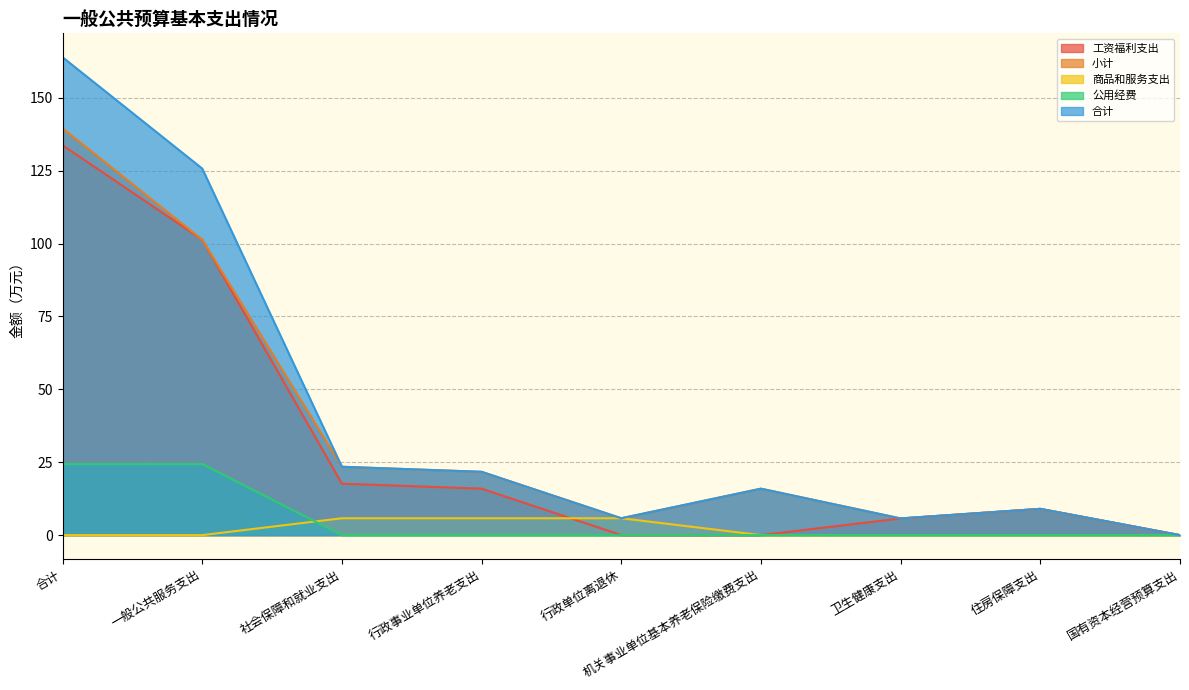

At which category does the chart reach its peak across all series?

合计